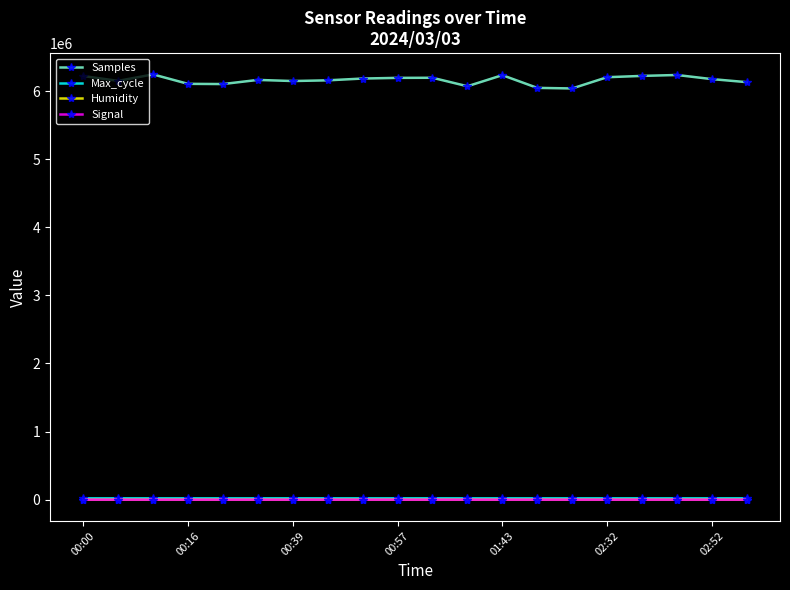

At how many categories does at least one series exceed 2867121?

20